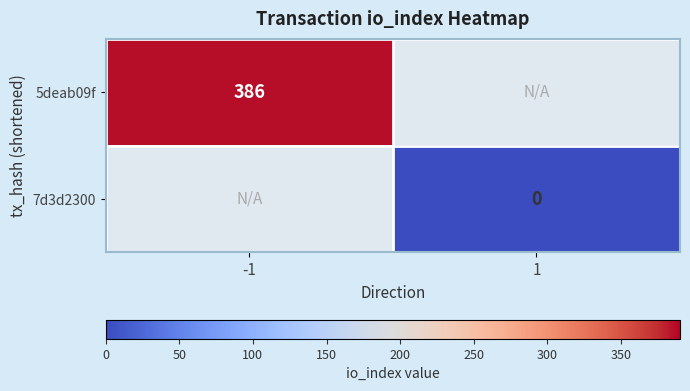

The value of 5deab09f at -1 is 103. True or false?

False